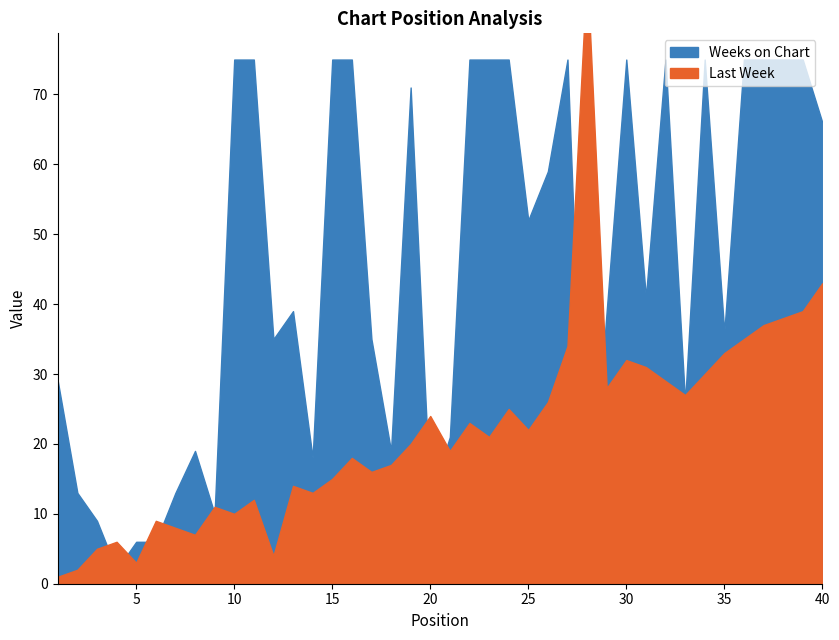

What is the sum of the Weeks on Chart values at 20 and 29?

51